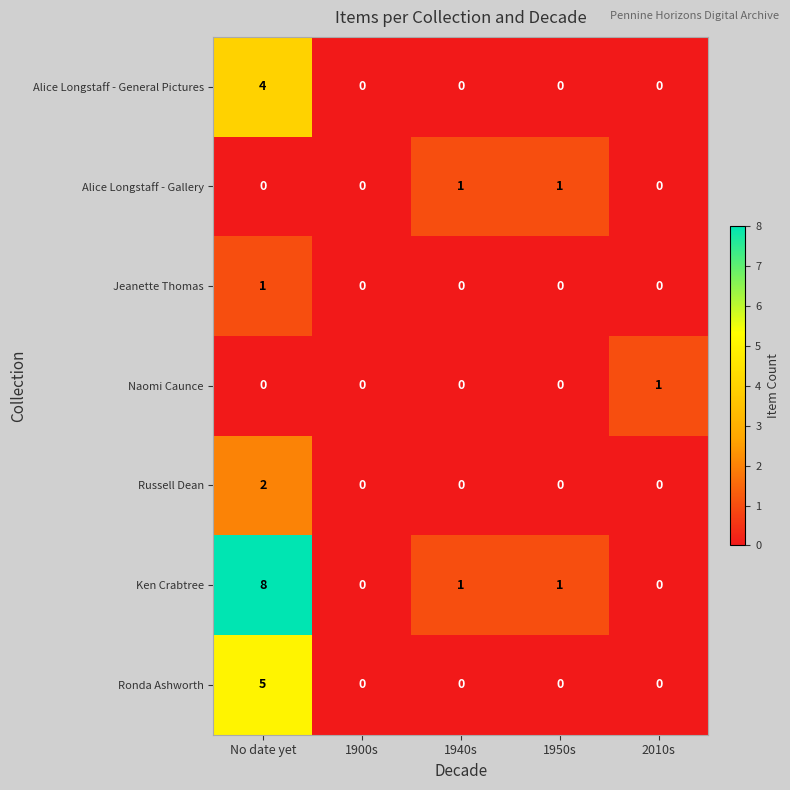

At which category does the chart reach its peak across all series?

No date yet